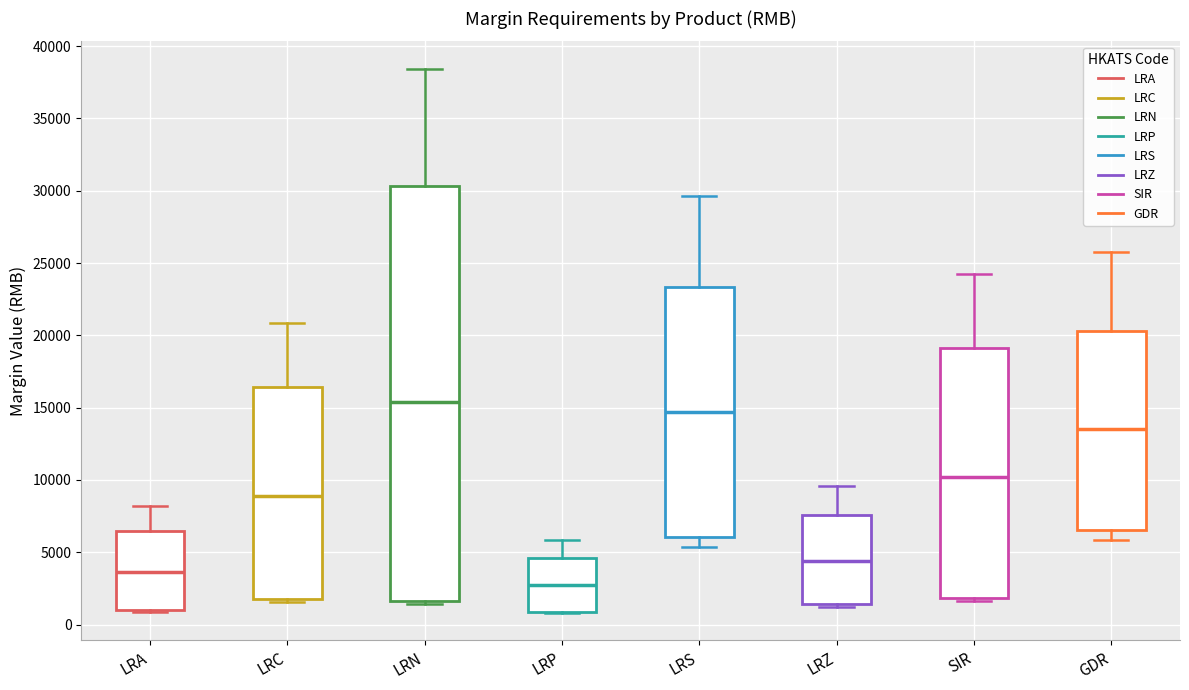

Reading left to right, read every box against the y-axis: the position of its median line, the range the box covers, and the ends of its whiskers. The values are not printed on the chart, so give them approximately, as read against the axis.

LRA: median 3500, box 1000 to 6500, whiskers 1000 to 8000
LRC: median 9000, box 2000 to 16500, whiskers 1500 to 21000
LRN: median 15500, box 1500 to 30500, whiskers 1500 (just below the box's lower edge) to 38500
LRP: median 2500, box 1000 to 4500, whiskers 1000 to 6000
LRS: median 14500, box 6000 to 23500, whiskers 5500 to 29500
LRZ: median 4500, box 1500 to 7500, whiskers 1000 to 9500
SIR: median 10000, box 2000 to 19000, whiskers 1500 to 24000
GDR: median 13500, box 6500 to 20500, whiskers 6000 to 25500